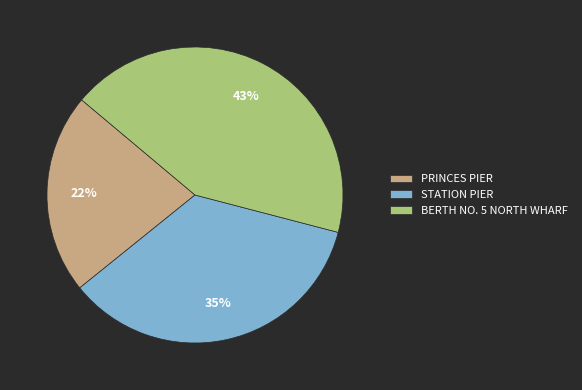

Is it true that BERTH NO. 5 NORTH WHARF is 52% of the pie?

False